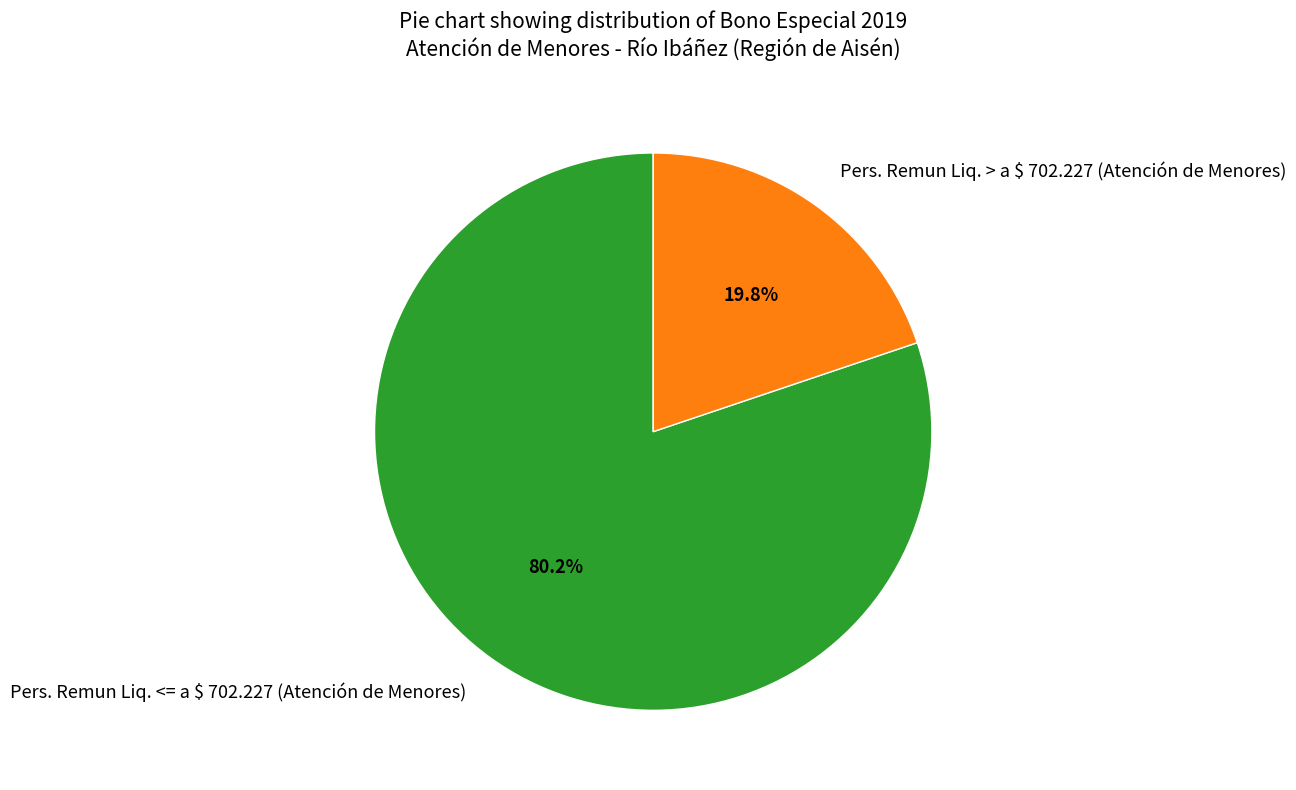

To the nearest percent, what is the difference between the Pers. Remun Liq. <= a $ 702.227 (Atención de Menores) and Pers. Remun Liq. > a $ 702.227 (Atención de Menores) slice percentages?

60%